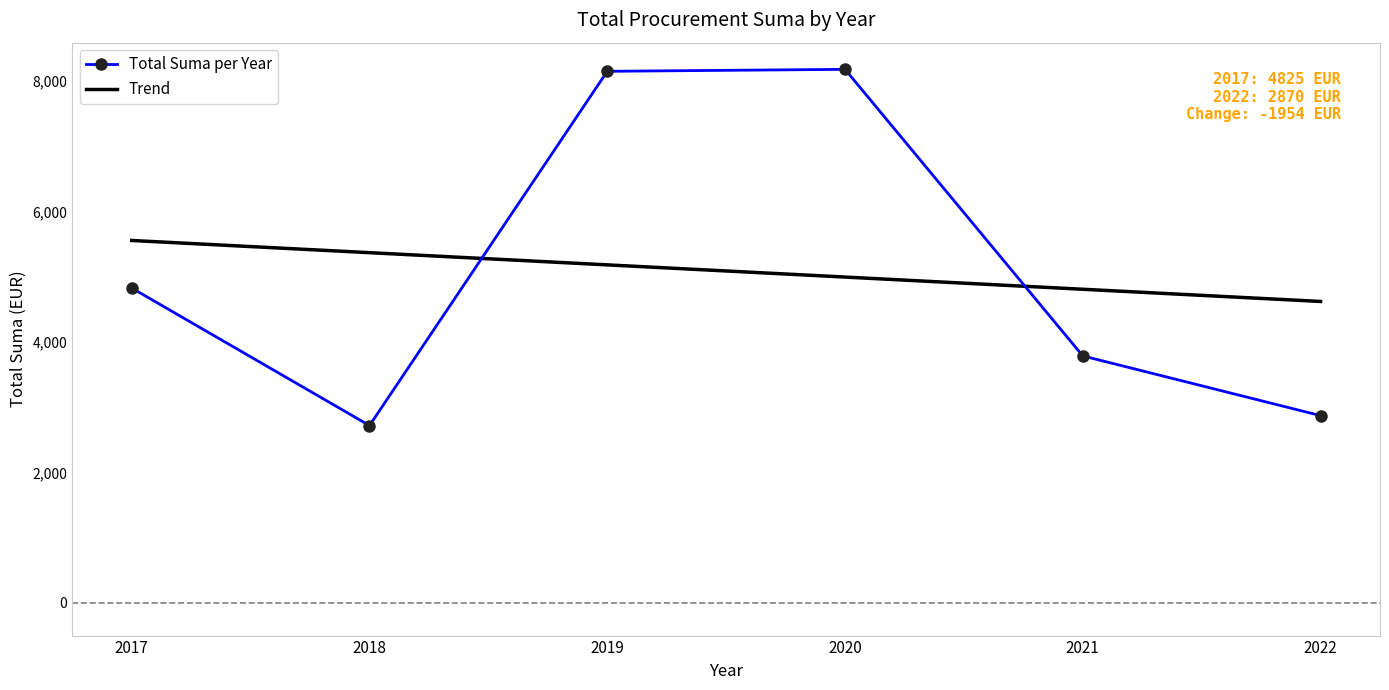

What is the value of the Total Suma per Year point at the 4th from the left?

8175.7